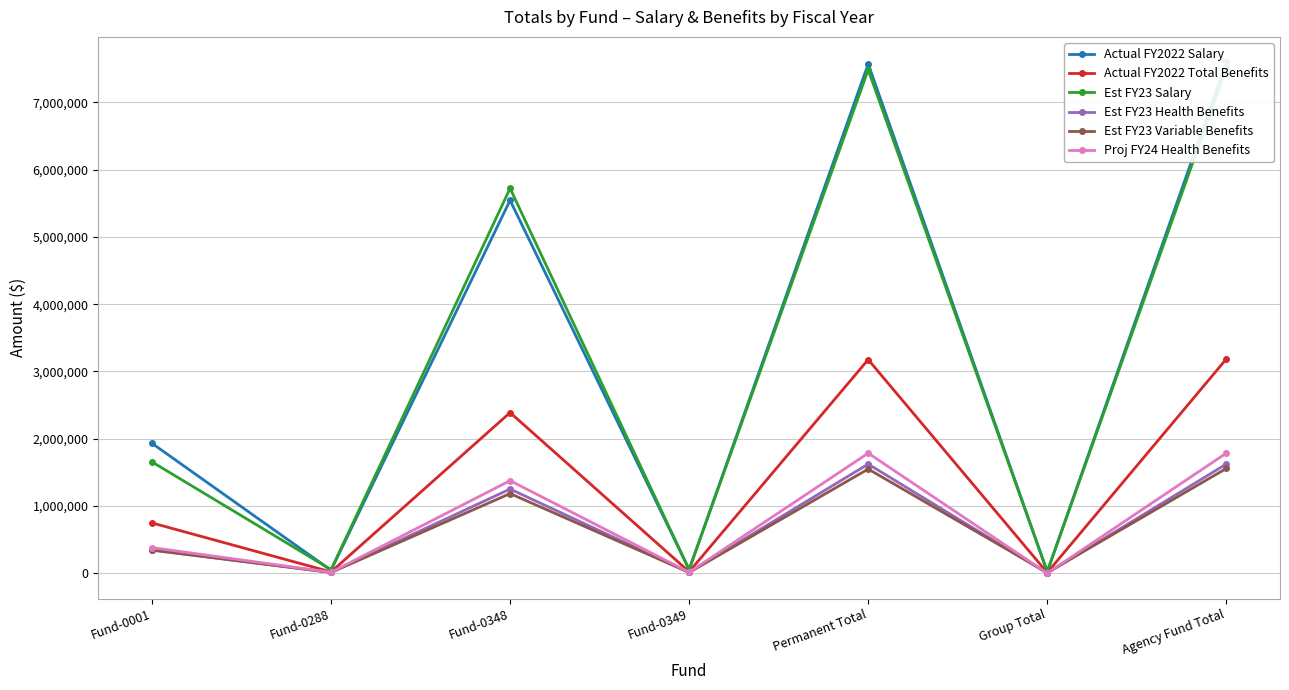

How many values in Proj FY24 Health Benefits are above zero?

6